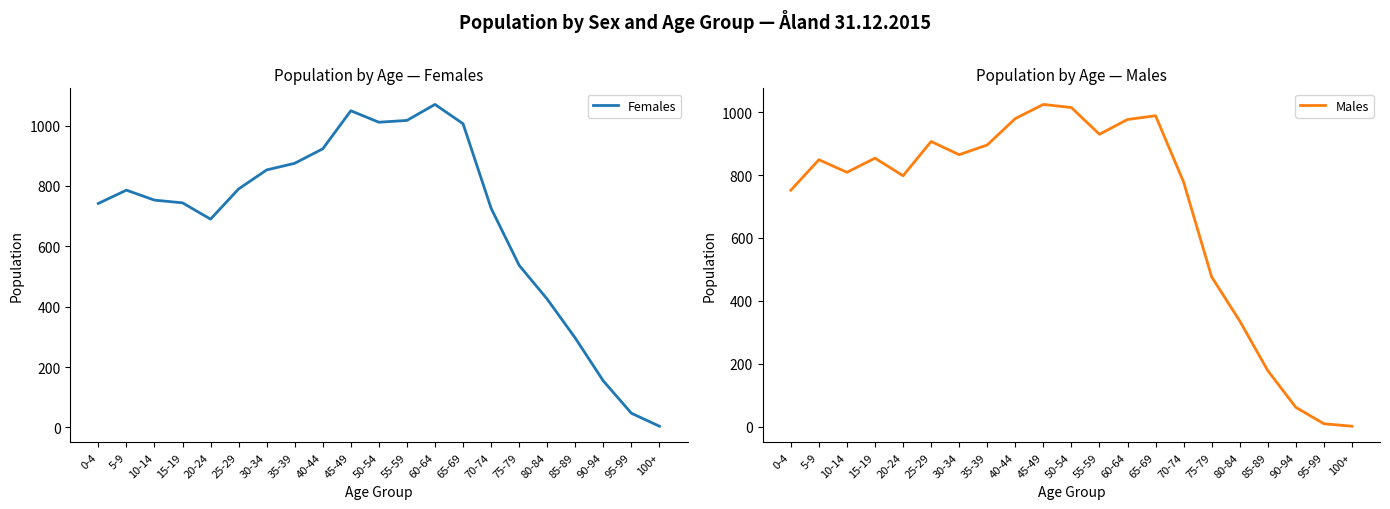

What are all the series names shown in the legend?

Females, Males